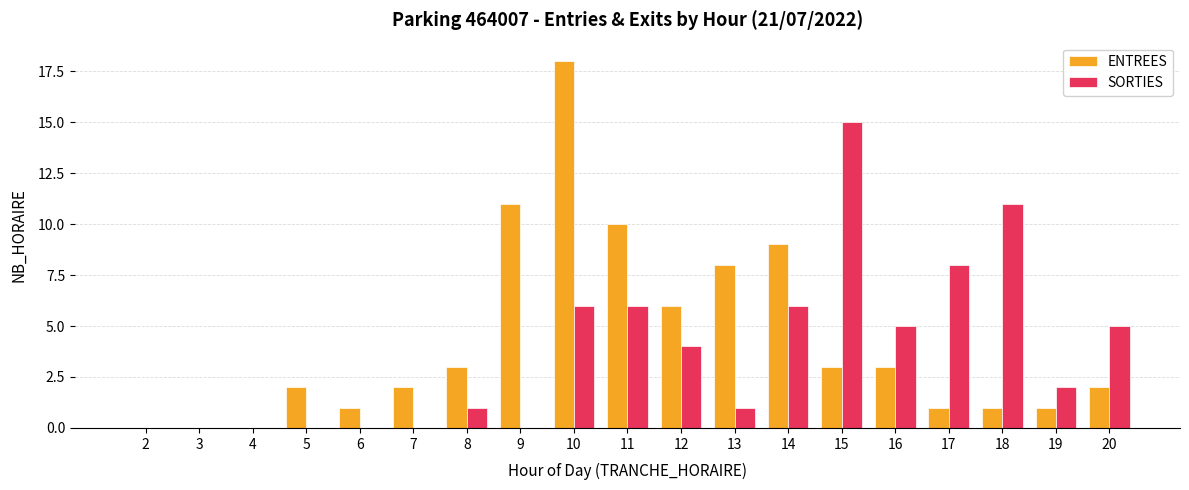

How many groups of bars are there?

19